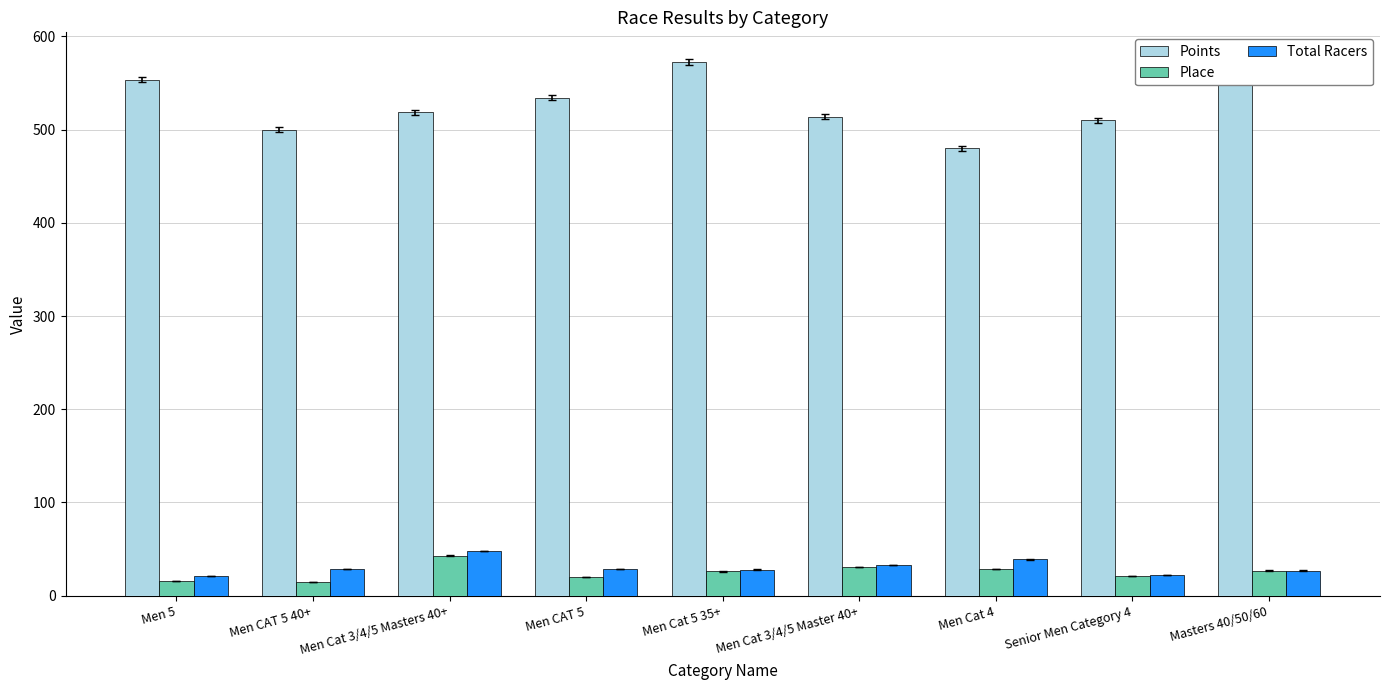

What is the difference between the Total Racers values at Men Cat 5 35+ and Men CAT 5?

1.0